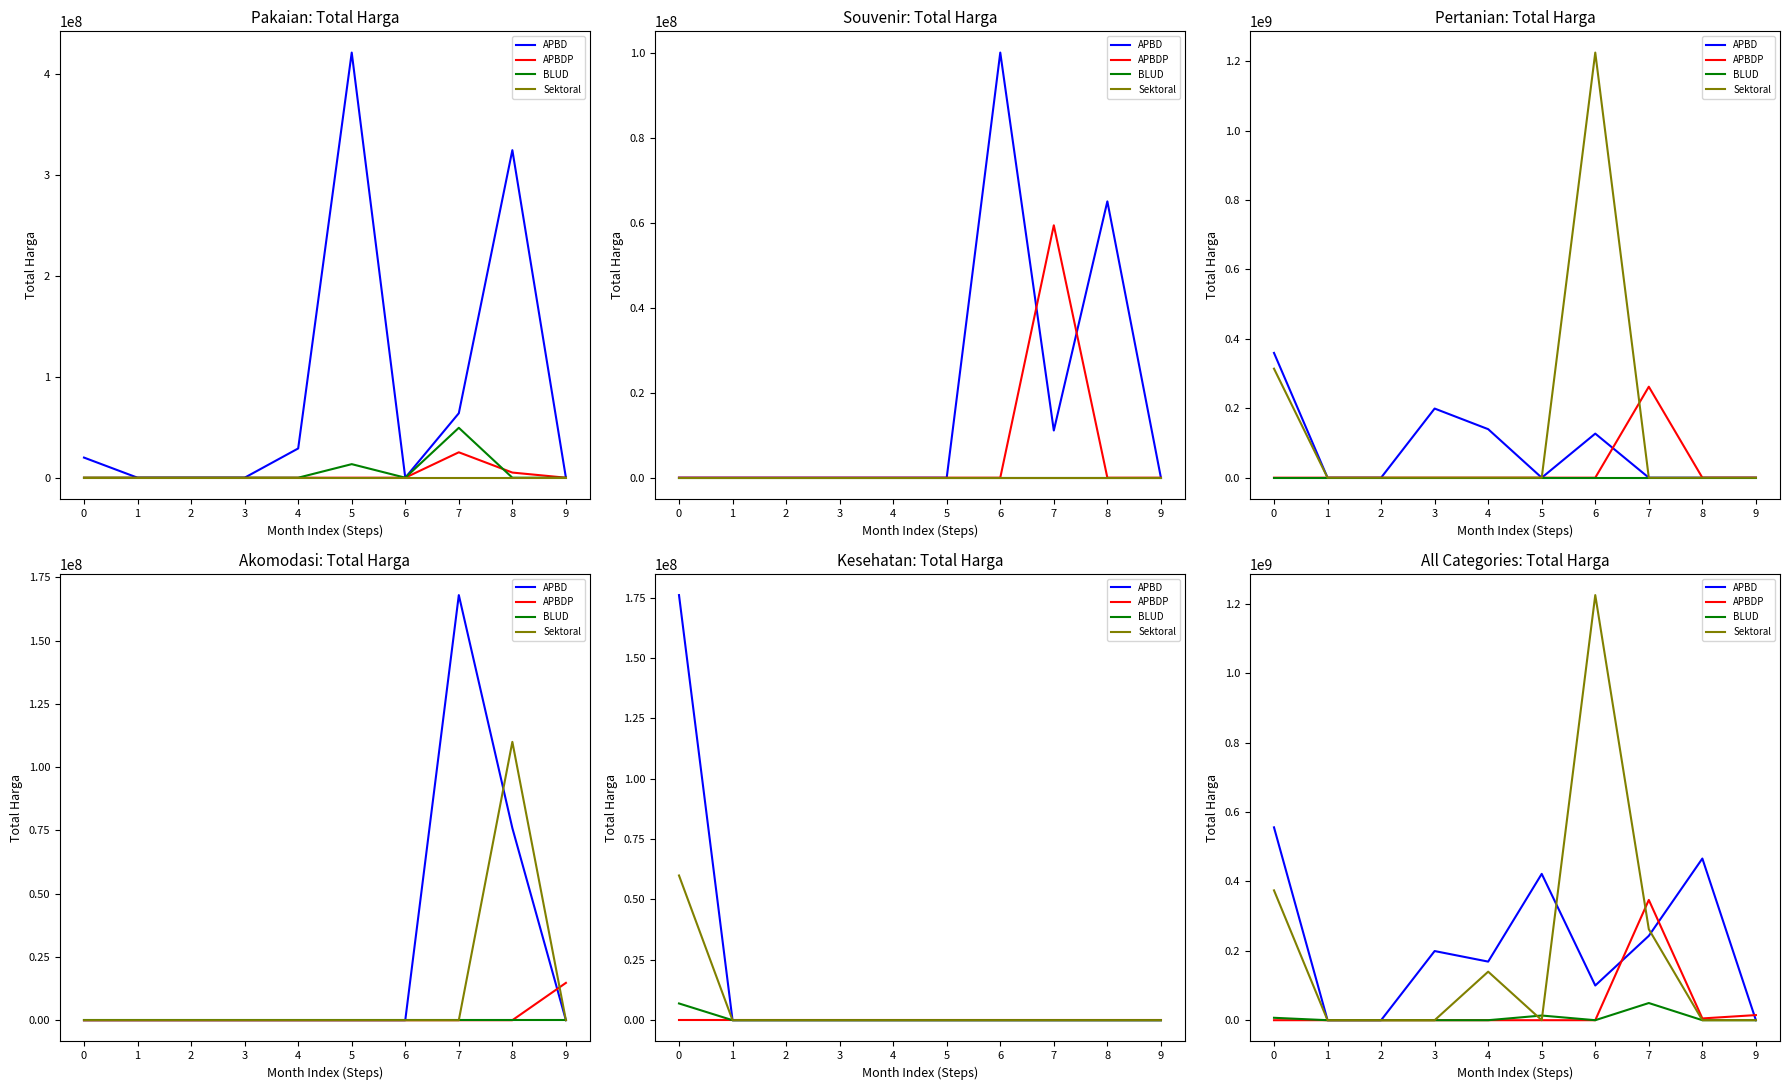

What is the difference between the APBD values at 7 and 4?

74240000